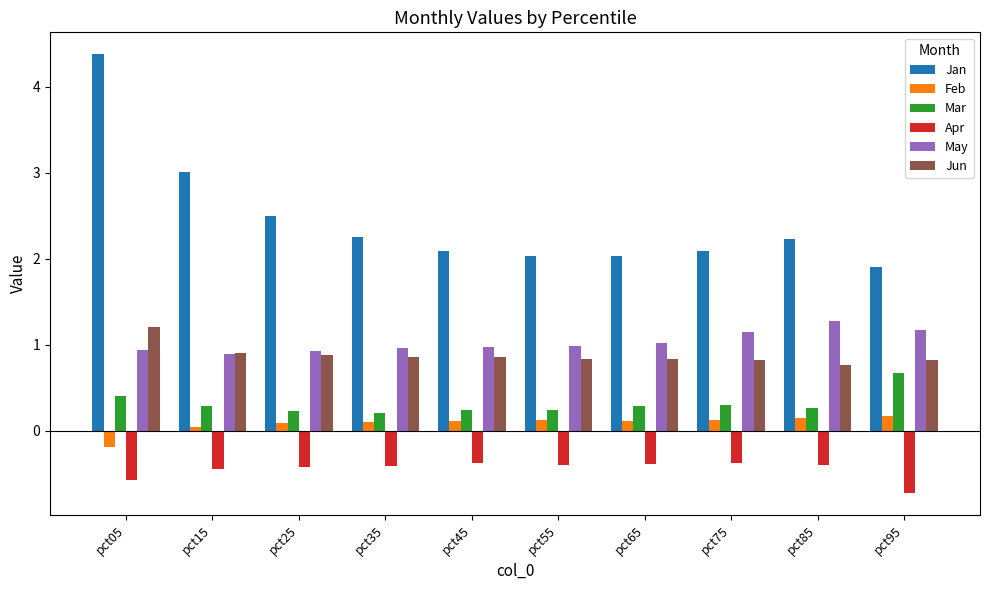

What is the greatest value displayed?

4.4